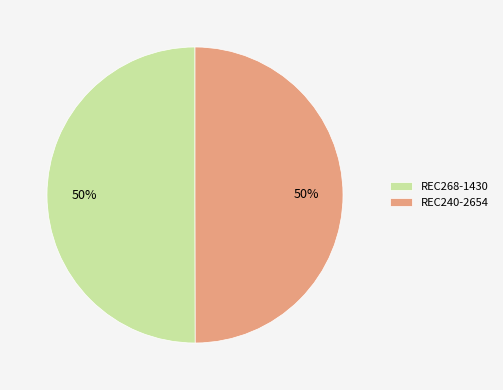

To the nearest percent, what is the combined percentage of REC268-1430 and REC240-2654?

100%